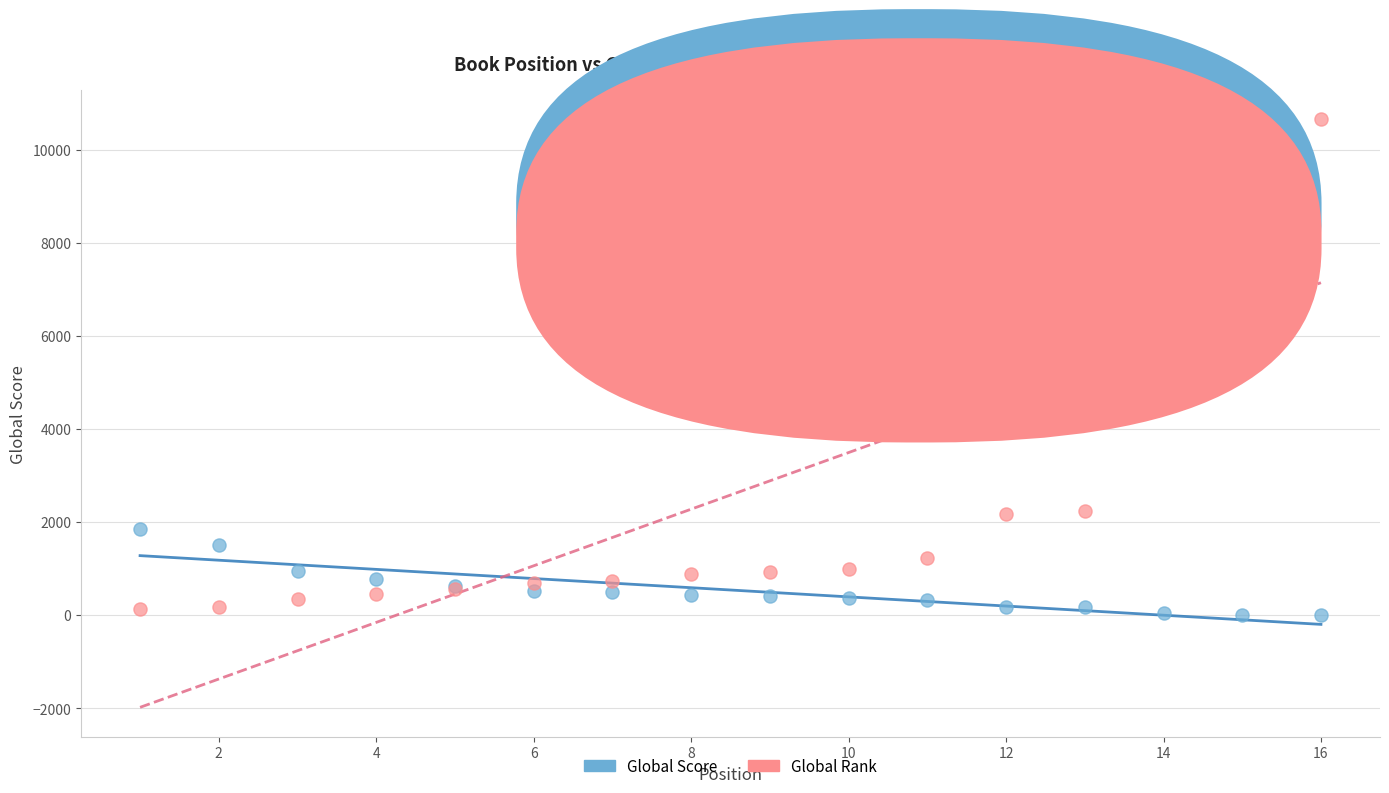

Which series has the widest spread of Y values?

Global Rank